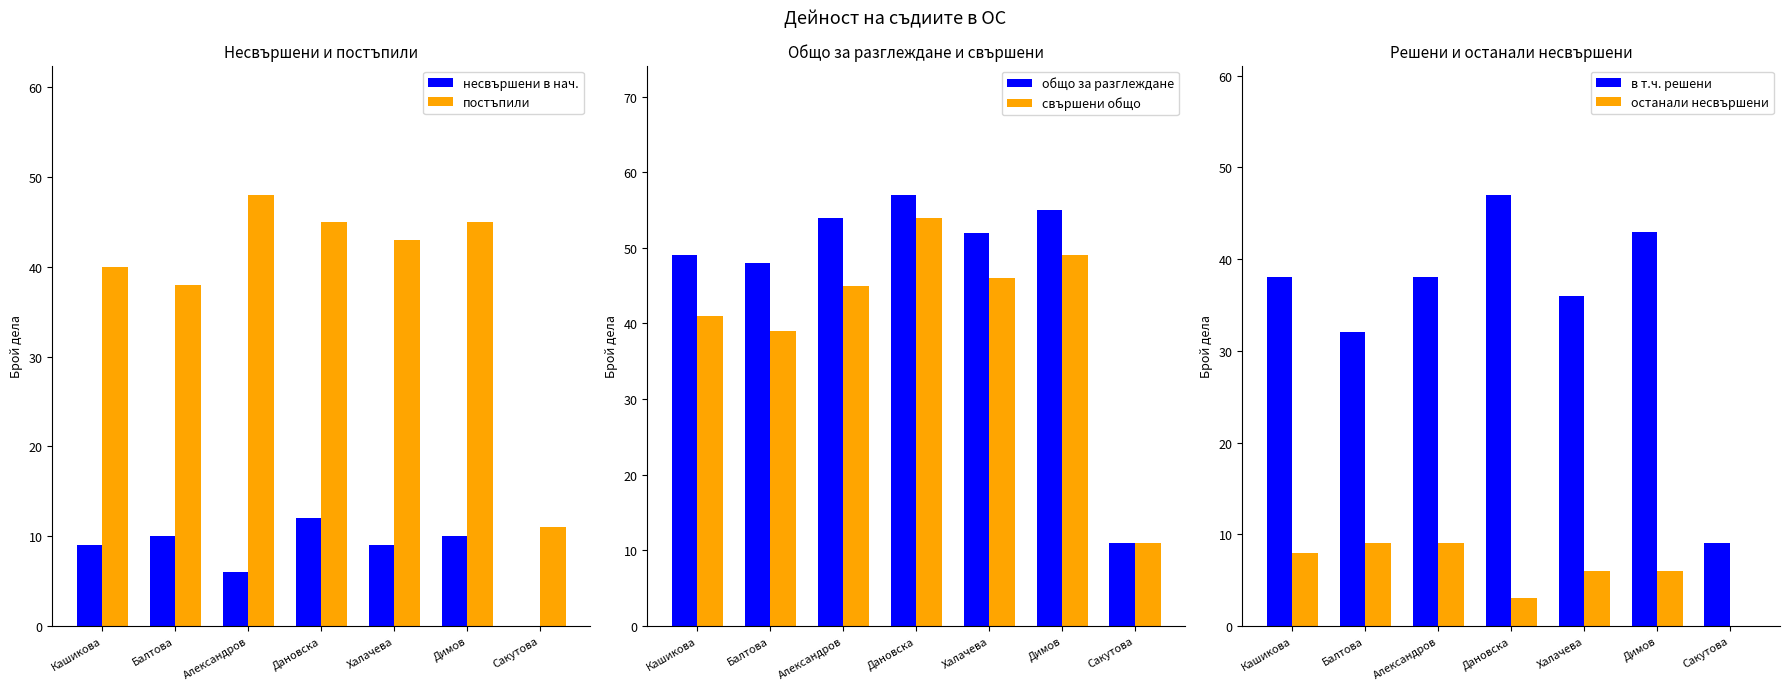

How many categories are shown in the chart?

7